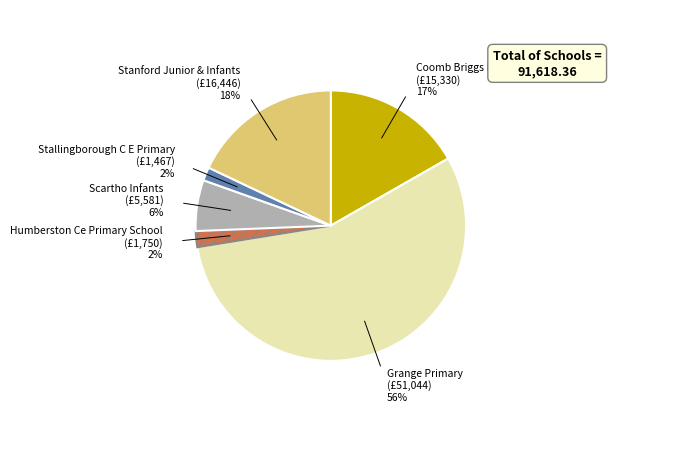

Count the number of slices in the pie.

6